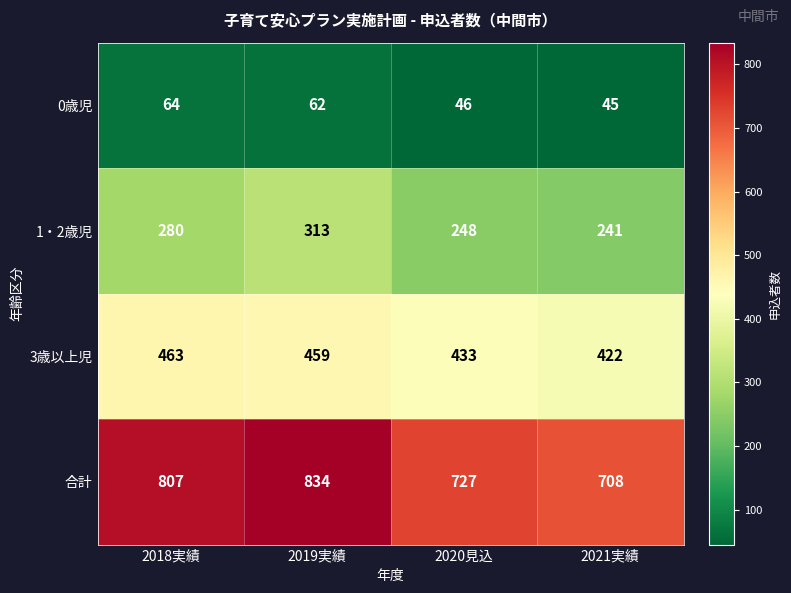

List the series in order of their peak value, highest first.

合計, 3歳以上児, 1・2歳児, 0歳児